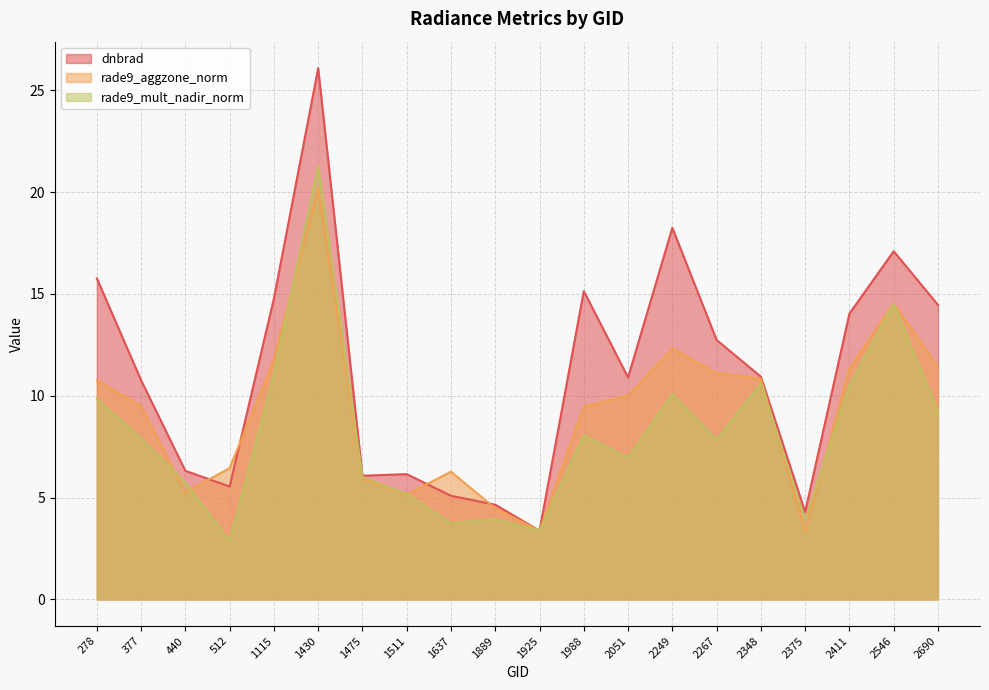

At which label does rade9_aggzone_norm first exceed 10?

278